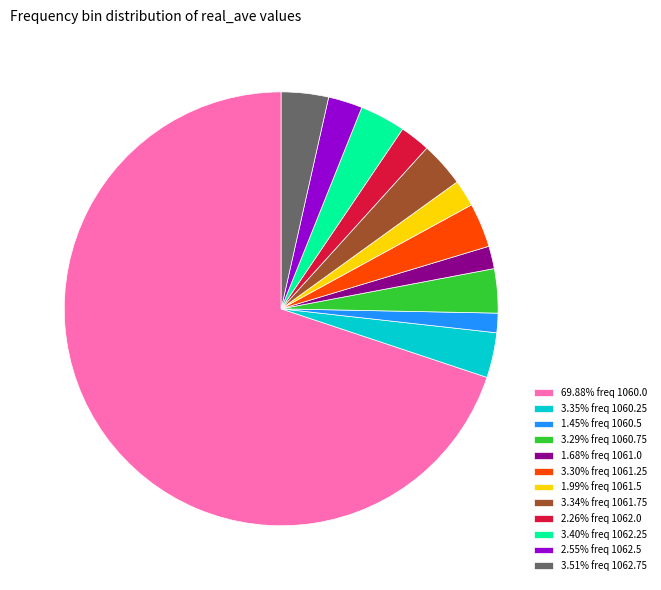

Is the sum of 69.88% freq 1060.0 and 3.34% freq 1061.75 greater than half?

Yes